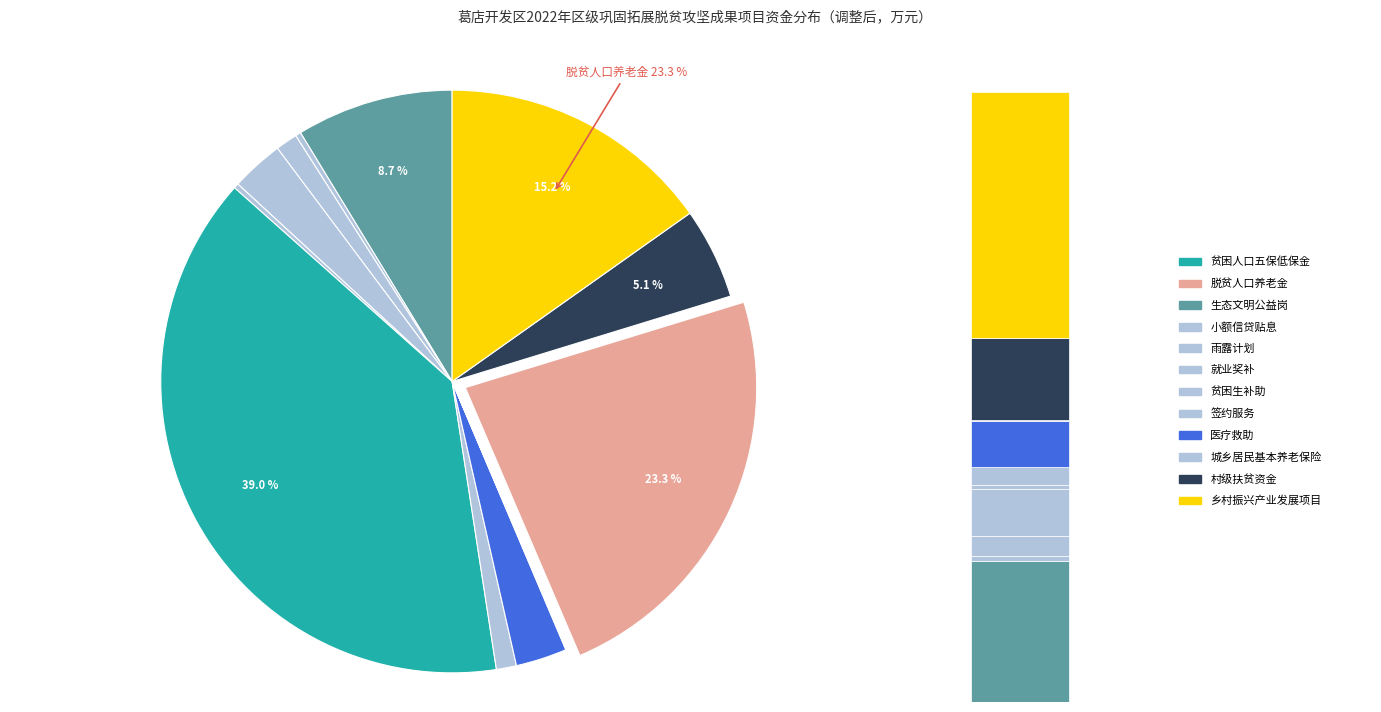

What portion of the pie excludes 雨露计划?

98.8%